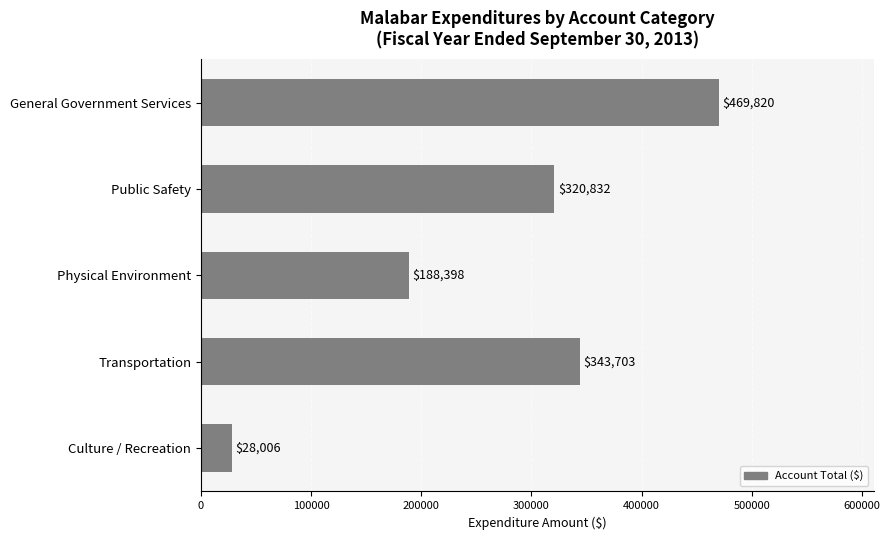

How many bars are there in total?

5